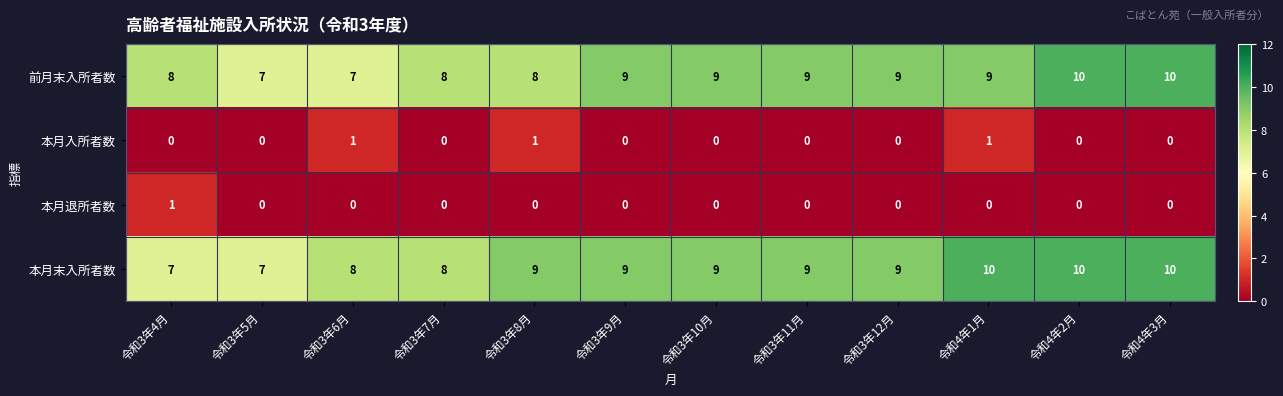

Rank the series at 令和3年4月 from lowest to highest value.

本月入所者数, 本月退所者数, 本月末入所者数, 前月末入所者数